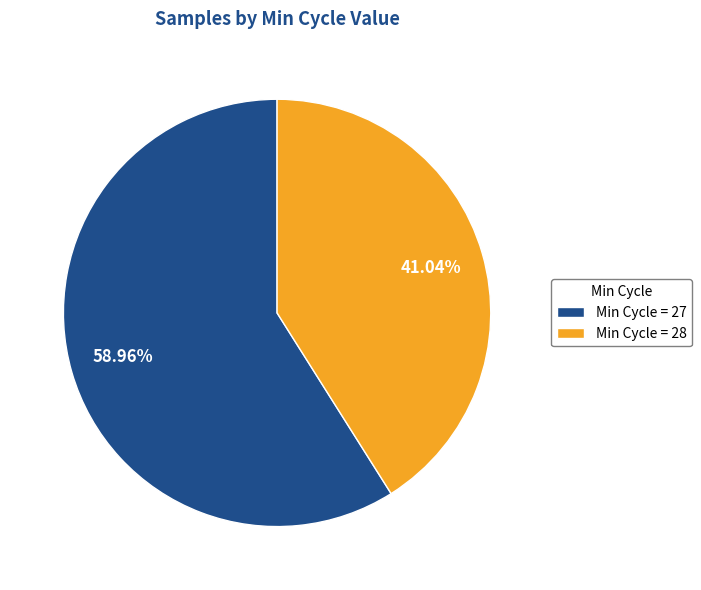

What is the smallest slice in the pie chart?

Min Cycle = 28